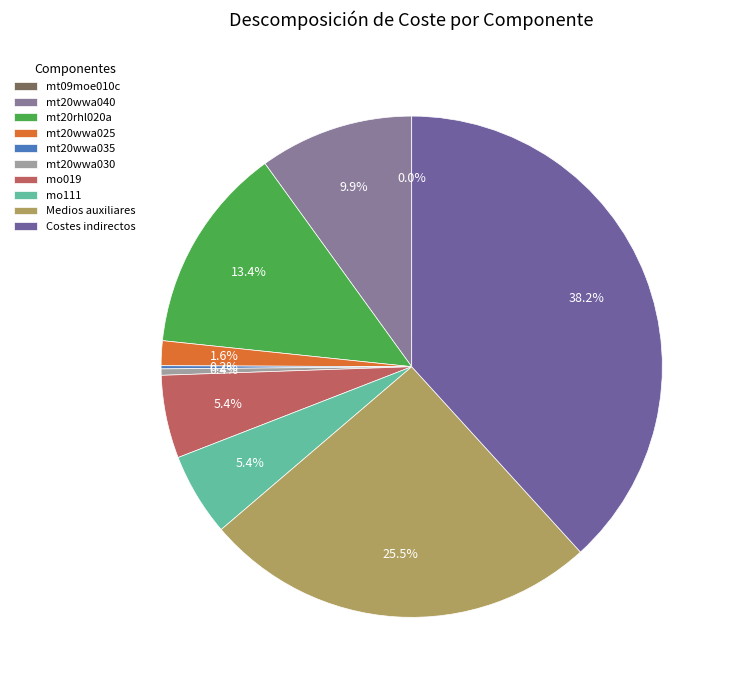

Is there any slice that represents more than half of the pie?

No